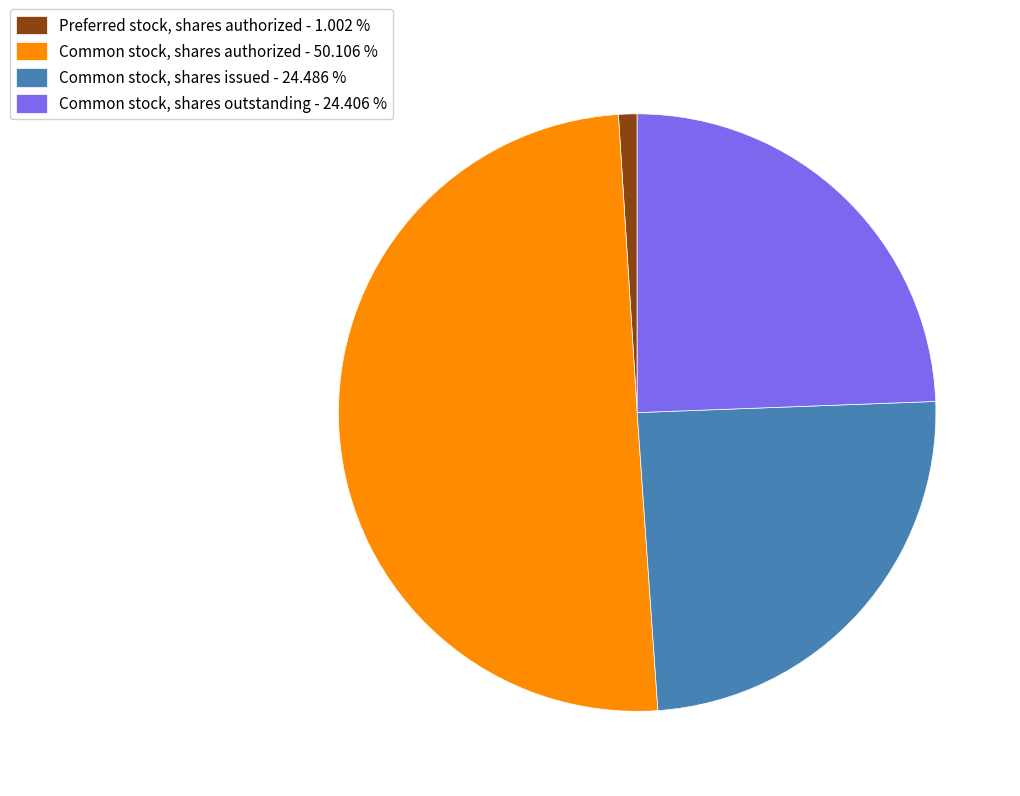

Which slice represents more than half of the pie?

Common stock, shares authorized - 50.106 %